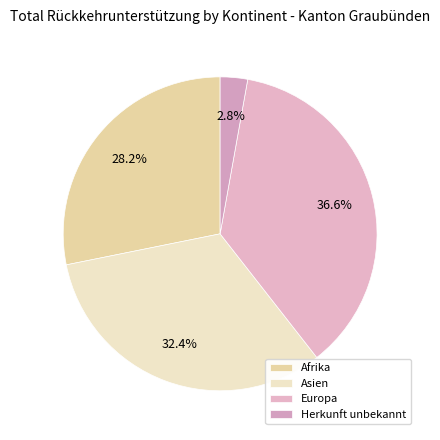

How much of the chart is everything except Herkunft unbekannt?

97.2%